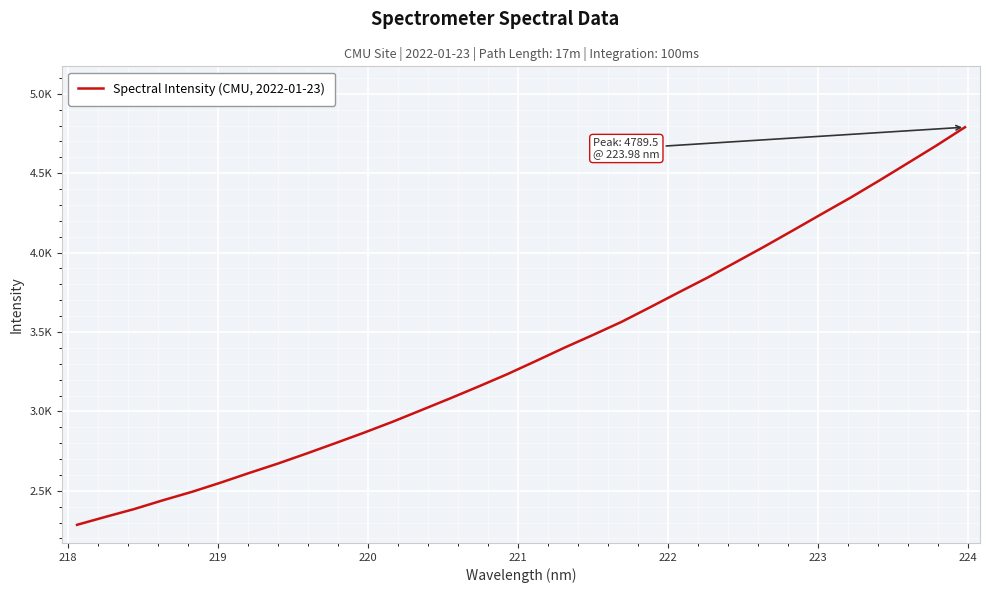

What is the difference between the second highest and minimum values?

2388.2